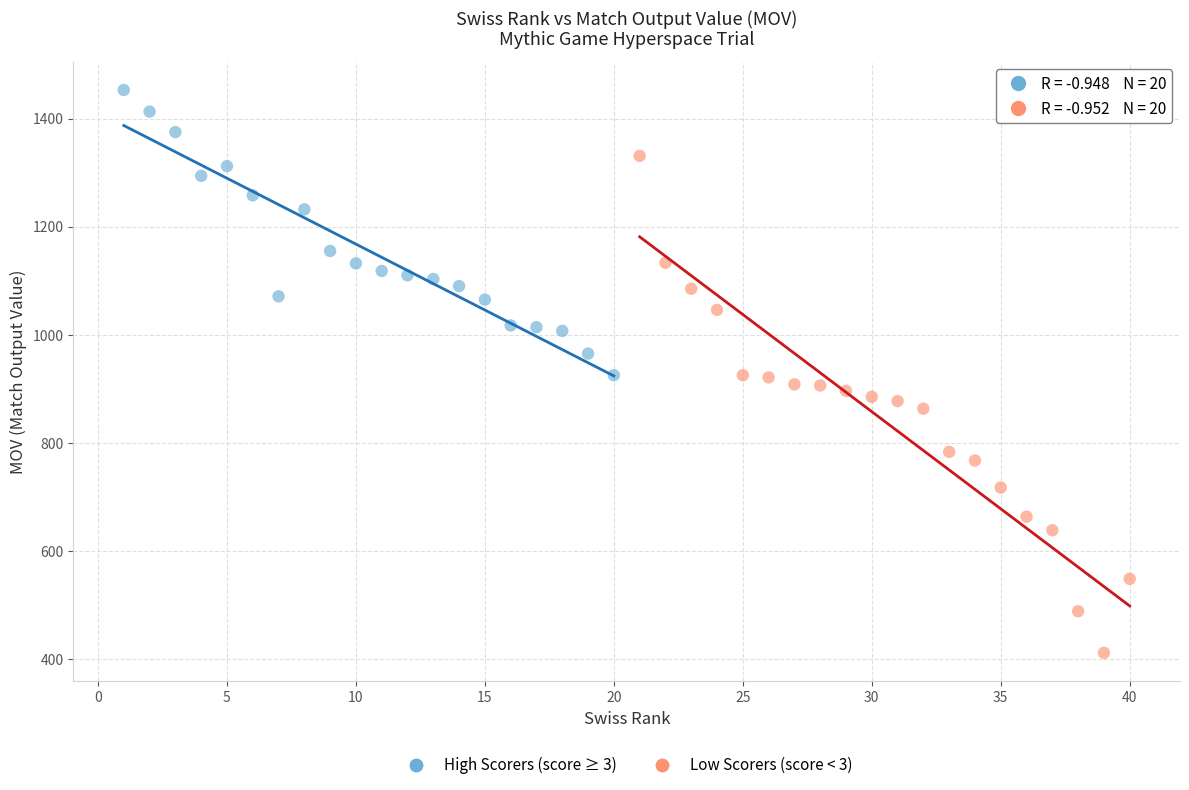

Which series has the widest spread of Y values?

Low Scorers (score < 3)